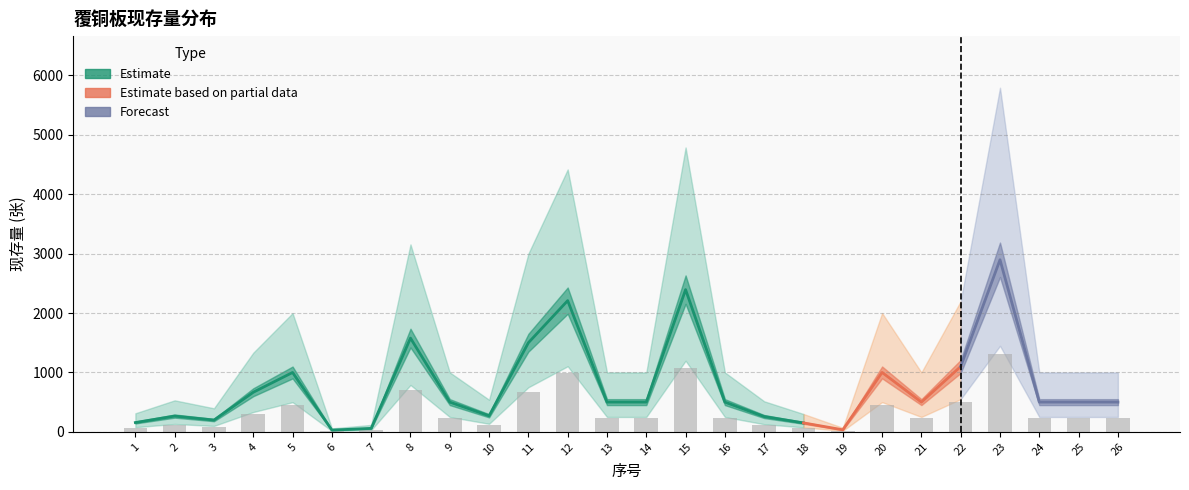

True or false: 现存量_upper has a value of 116 at 19.

False